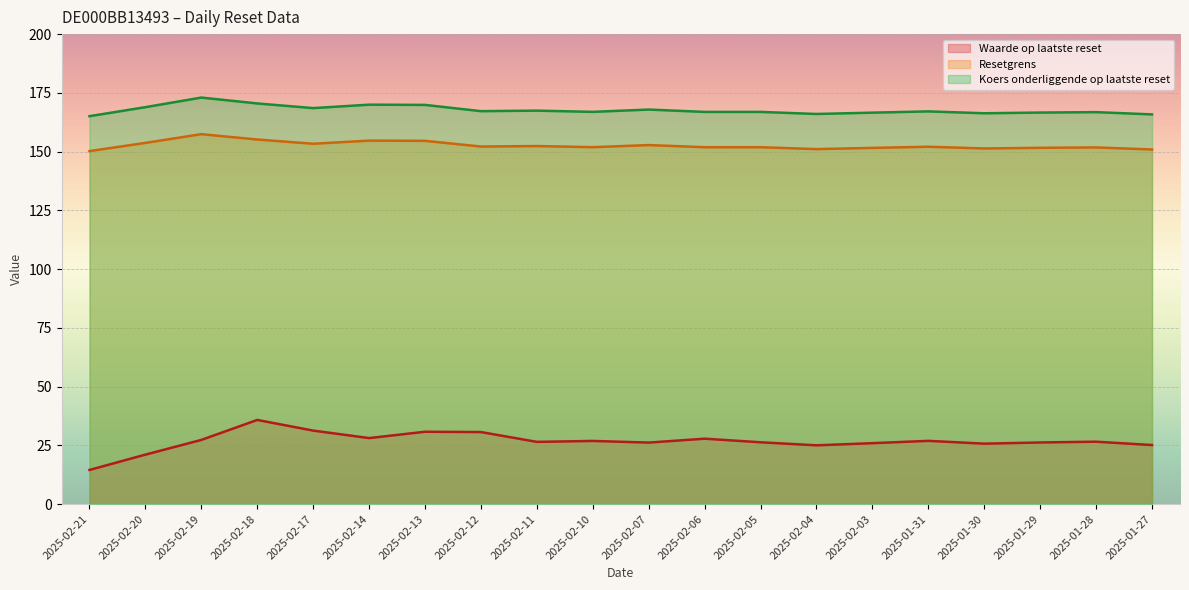

True or false: Waarde op laatste reset has a value of 44.0 at 2025-01-28.

False